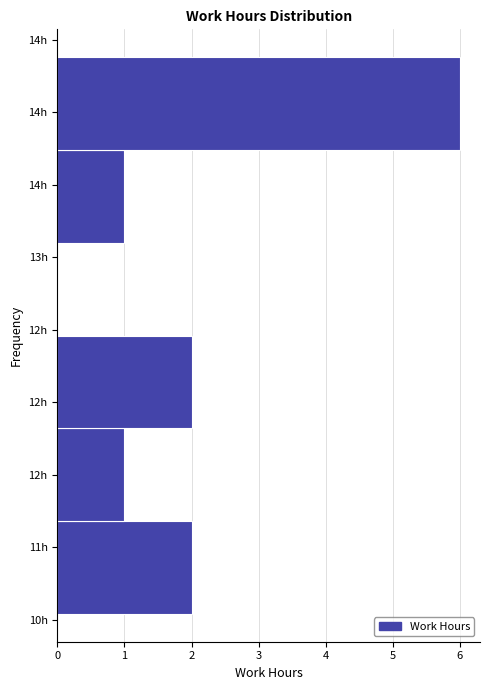

Are the bars horizontal?

Yes